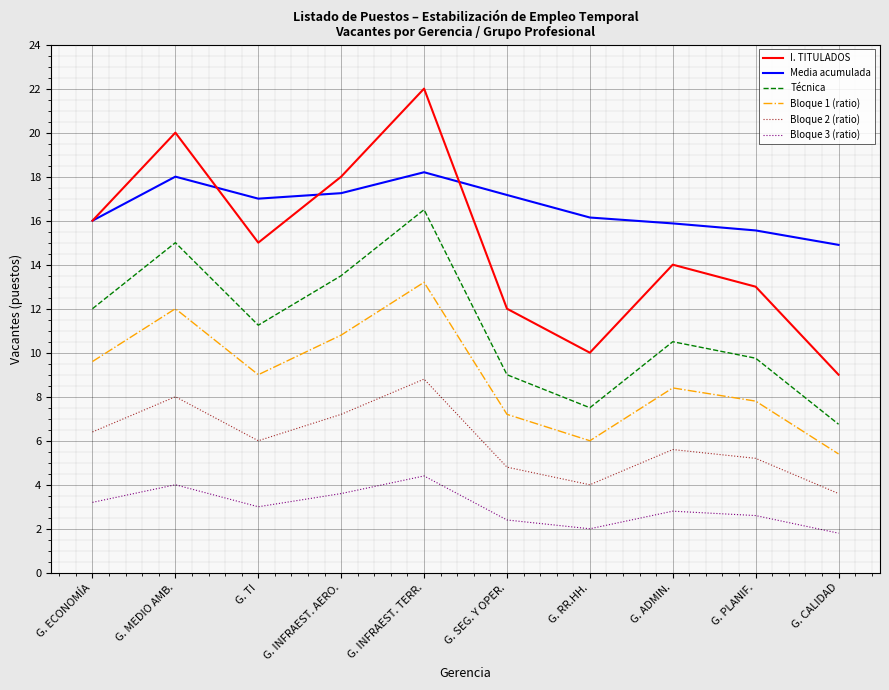

What are all the series names shown in the legend?

I. TITULADOS, Media acumulada, Técnica, Bloque 1 (ratio), Bloque 2 (ratio), Bloque 3 (ratio)